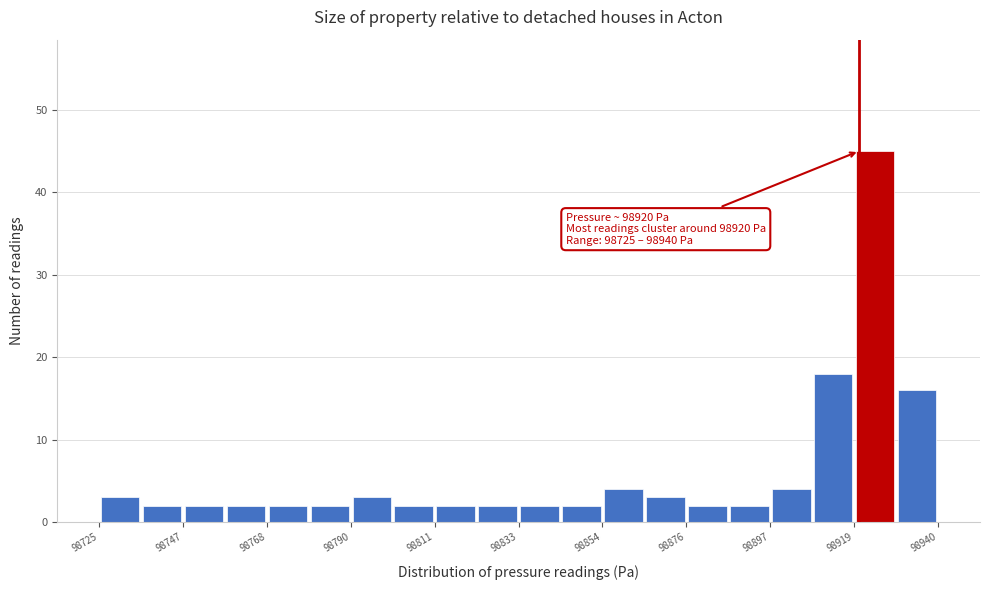

Around what value on the x-axis is the tallest bar? Give the approximate position of its centre, as read against the axis.

98925